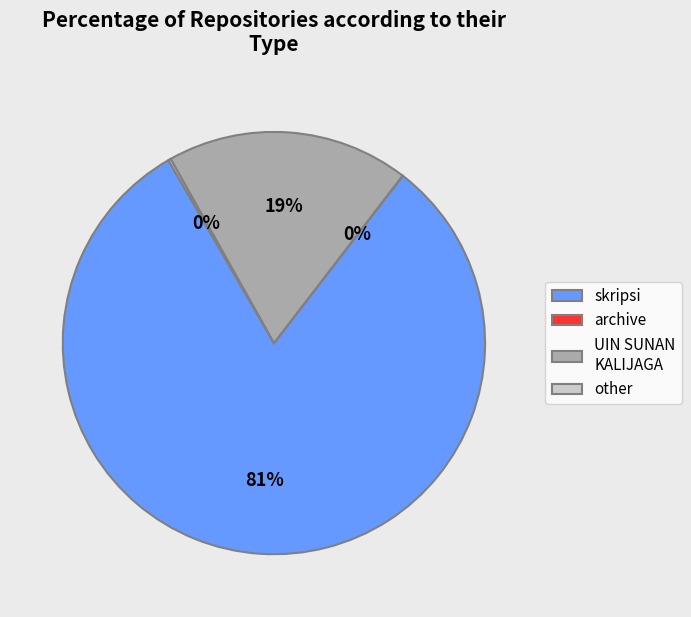

Is it true that UIN SUNAN KALIJAGA is 7% of the pie?

False